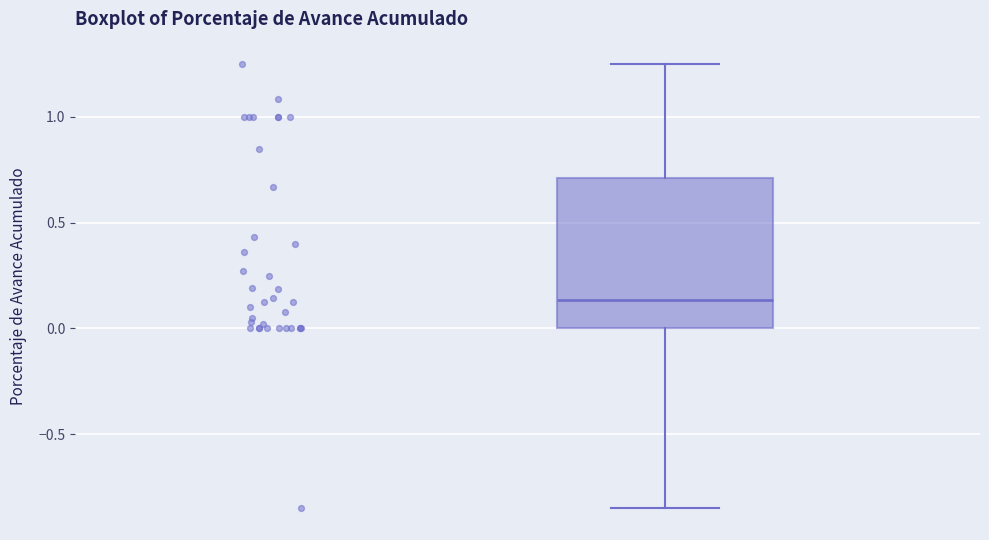

Read this box plot against the y-axis: the position of the median line, the range covered by the box, and the ends of both whiskers. The values are not printed on the chart, so give them approximately, as read against the axis.

median 0.15, box 0.00 to 0.70, whiskers -0.85 to 1.25